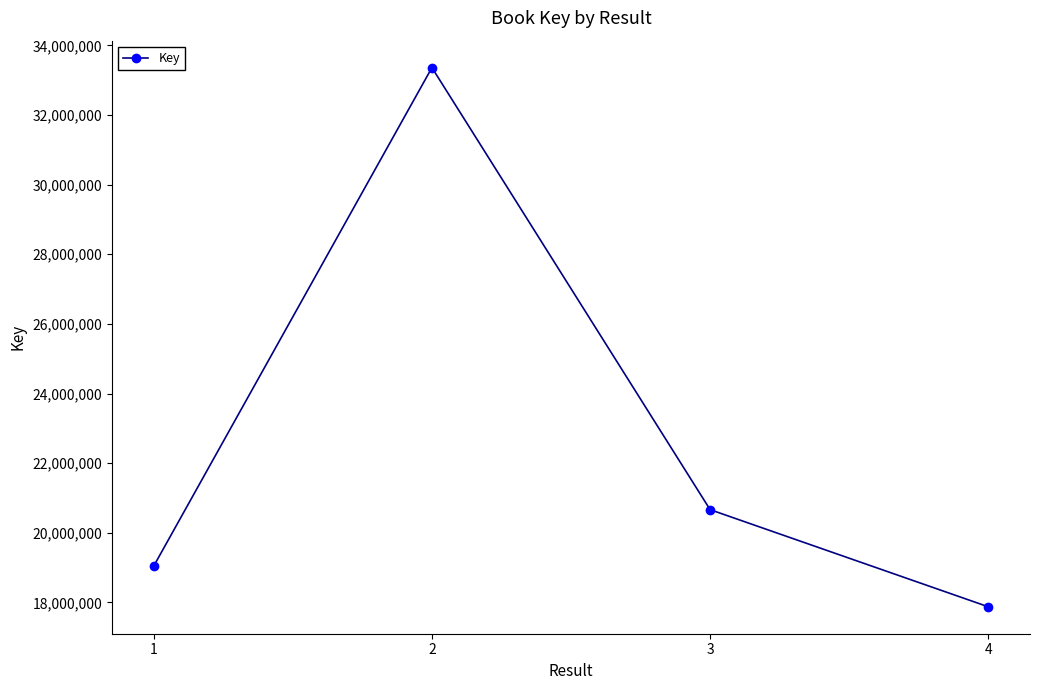

How many lines are shown in the chart?

1